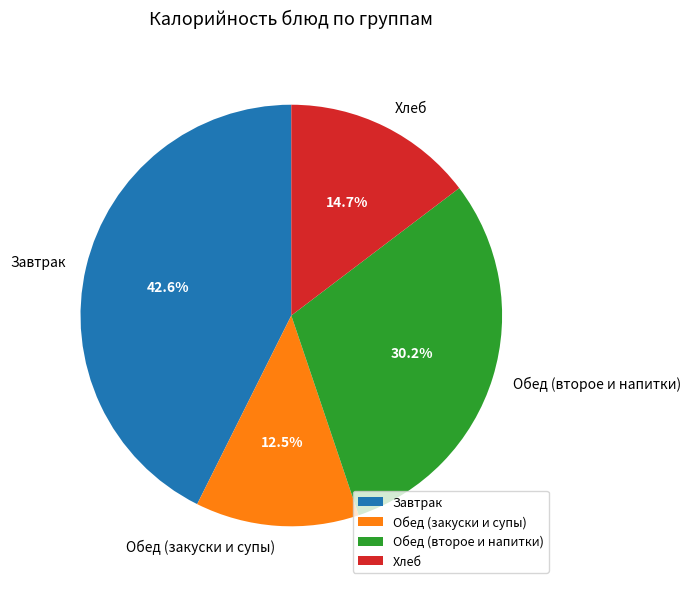

Does any single category account for the majority?

No